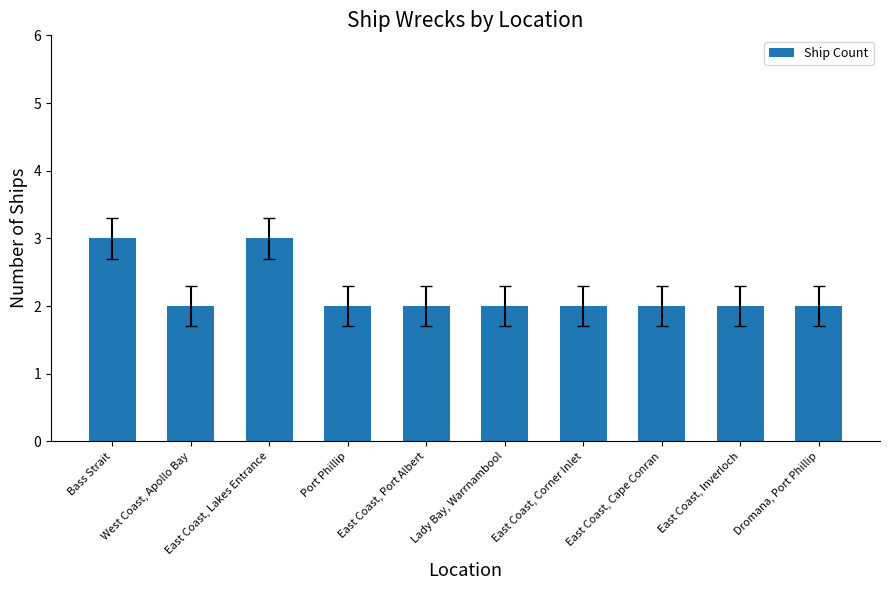

What is the change in value from East Coast, Lakes Entrance to Port Phillip?

-1